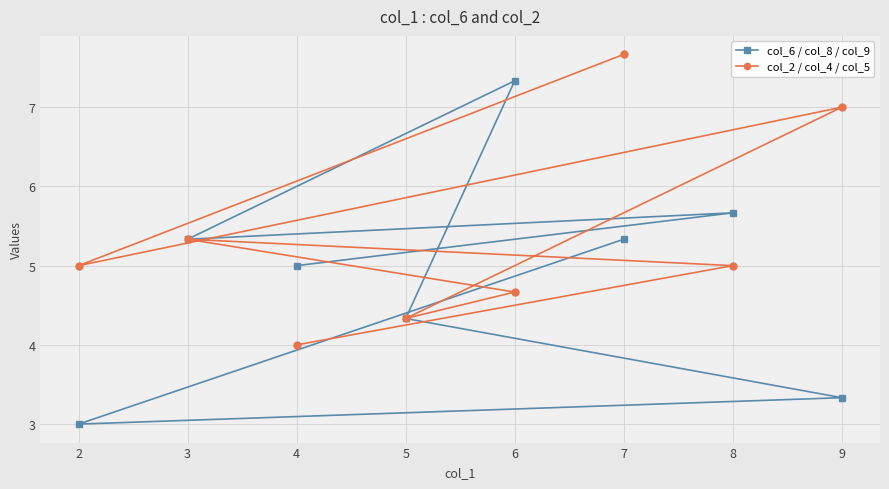

What is the sum of all col_2 / col_4 / col_5 values?

43.0